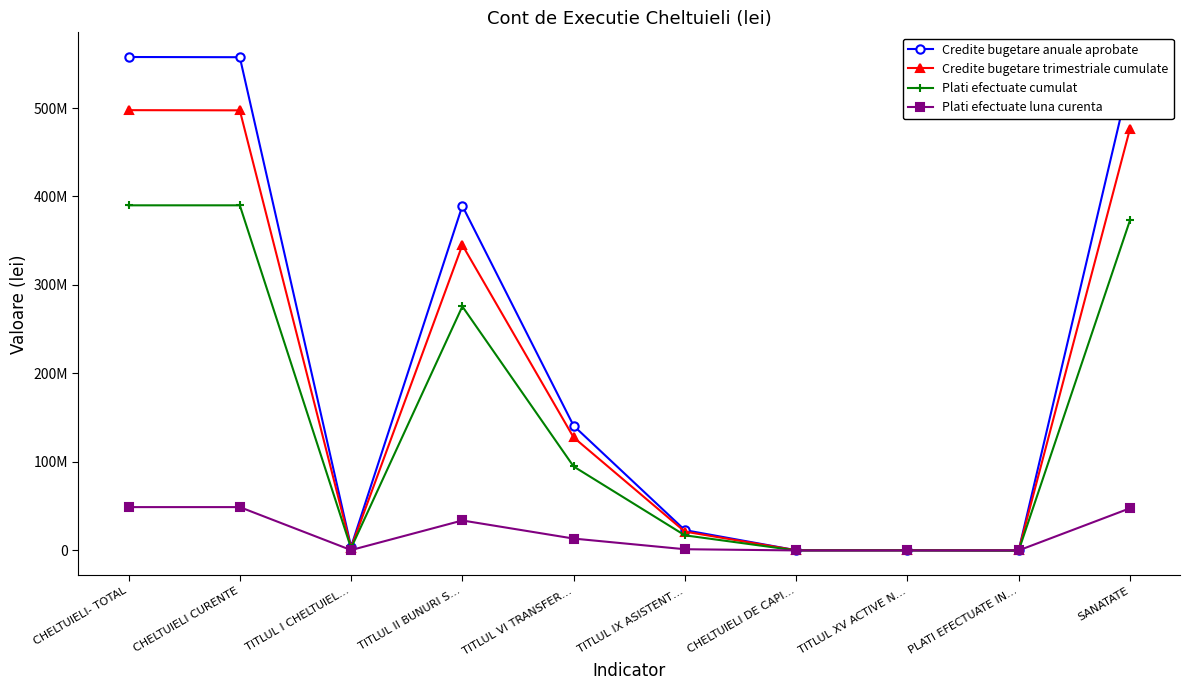

What is the label of the 1st point from the right?

SANATATE